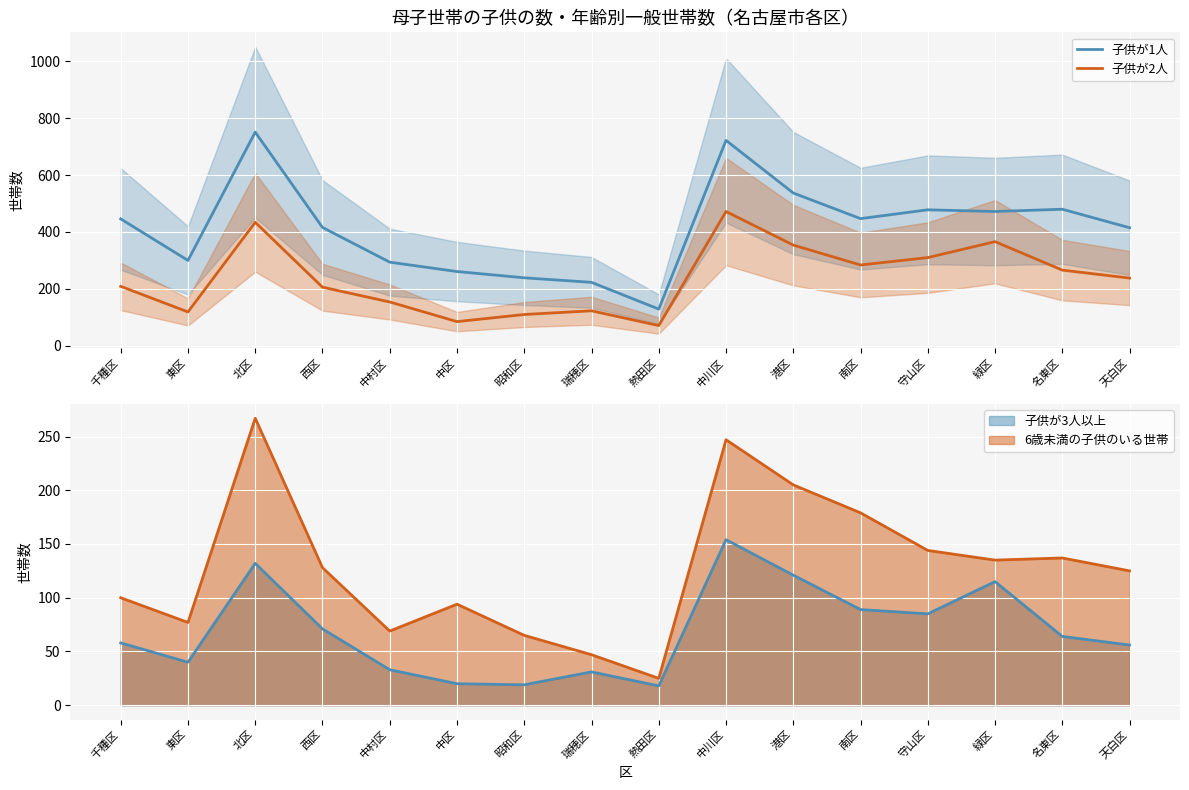

Which series has the largest total across all categories?

子供が1人